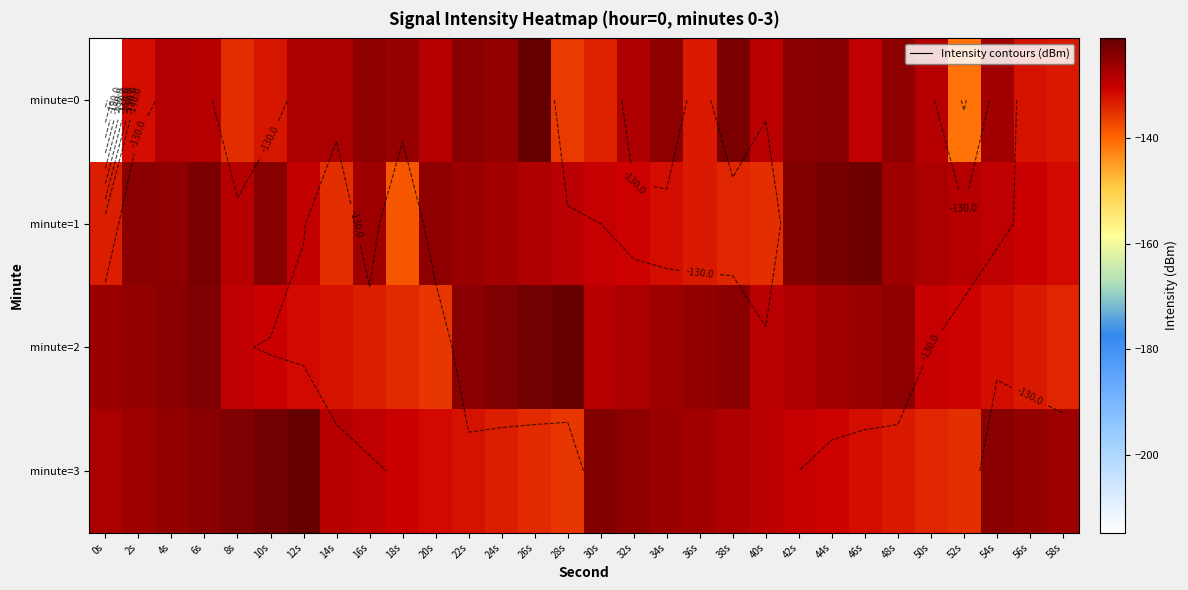

List the labels in order of minute=1 value, smallest first.

18s, 40s, 14s, 38s, 0s, 36s, 34s, 58s, 32s, 56s, 30s, 12s, 54s, 28s, 8s, 52s, 26s, 50s, 24s, 48s, 16s, 22s, 4s, 20s, 2s, 10s, 42s, 6s, 44s, 46s